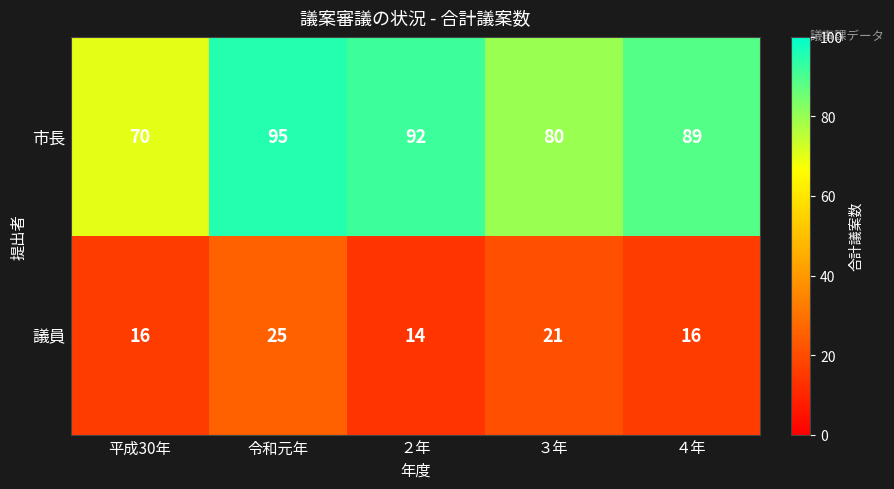

Count the 議員 values in the range 16 to 21.

3